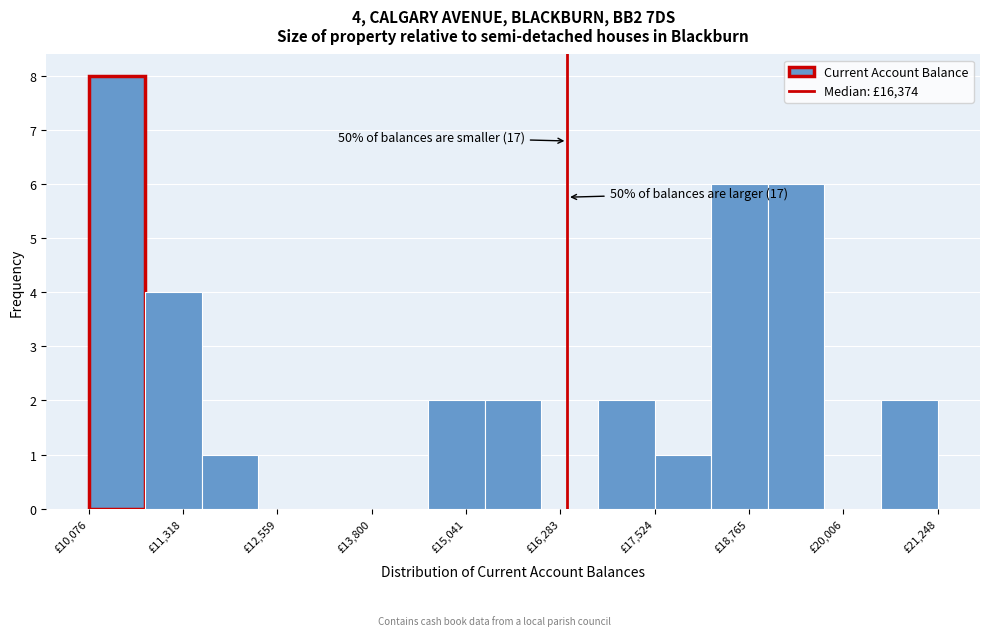

Read against the x-axis, roughly where is the centre of the tallest bar?

10400